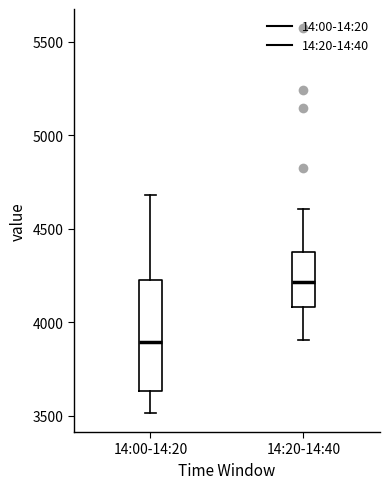

Reading left to right, read every box against the y-axis: the position of its median line, the range the box covers, and the ends of its whiskers. The values are not printed on the chart, so give them approximately, as read against the axis.

14:00-14:20: median 3900, box 3650 to 4200, whiskers 3500 to 4700
14:20-14:40: median 4200, box 4100 to 4400, whiskers 3900 to 4600